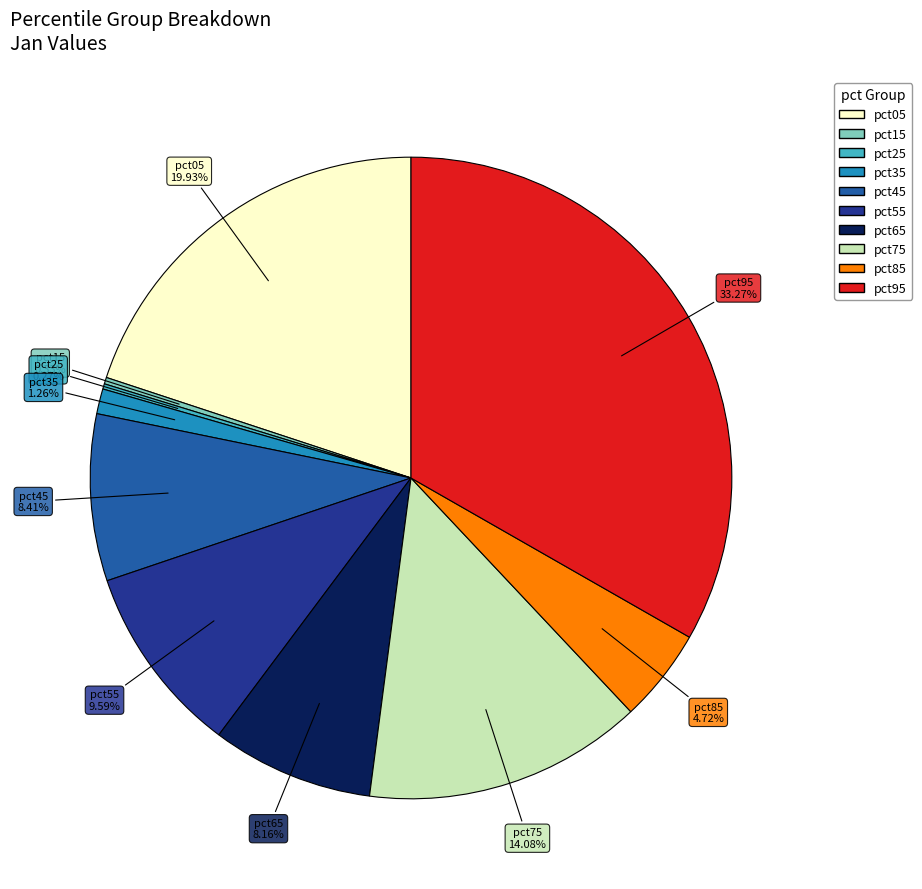

To the nearest percent, what percentage of the pie is pct95?

33%